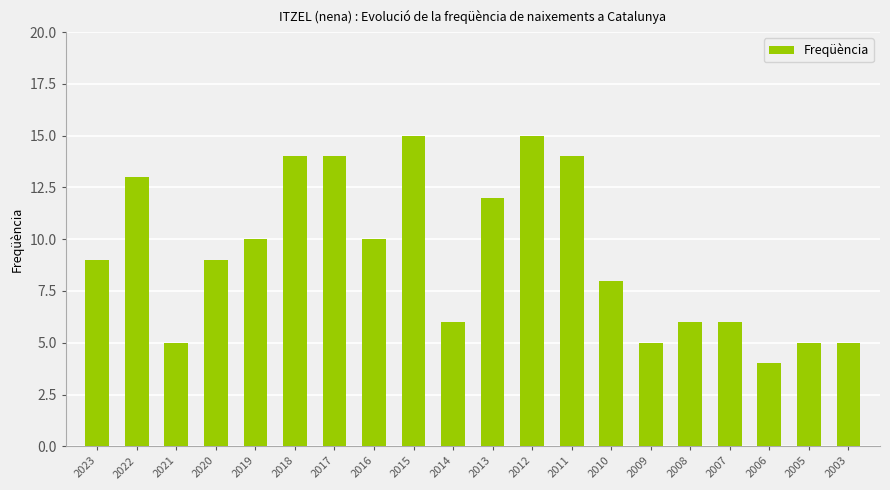

What is the sum of the values at 2009 and 2003?

10